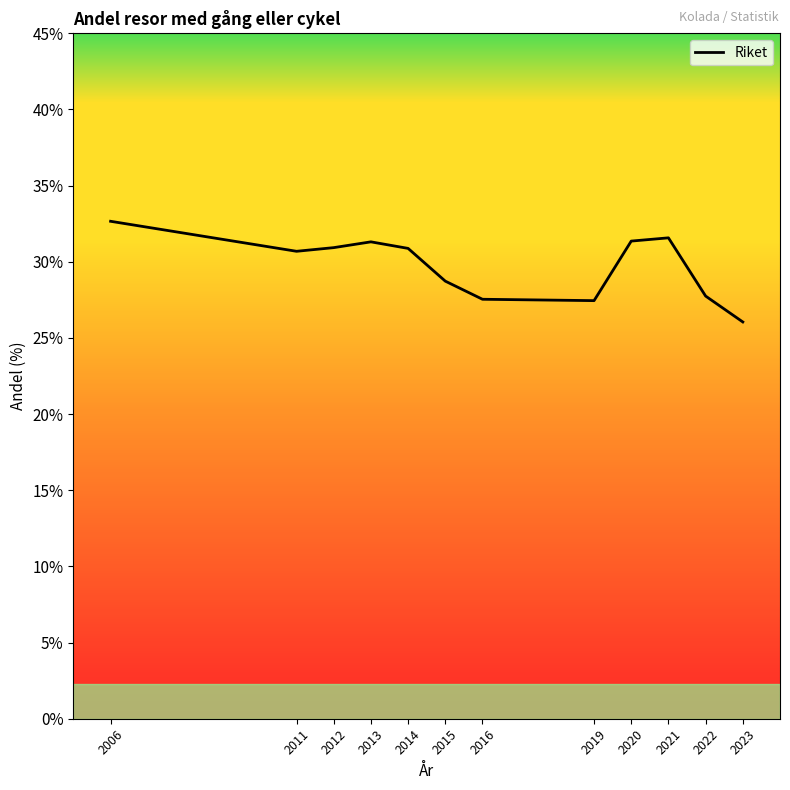

What is the change in value from 2012 to 2023?

-4.9